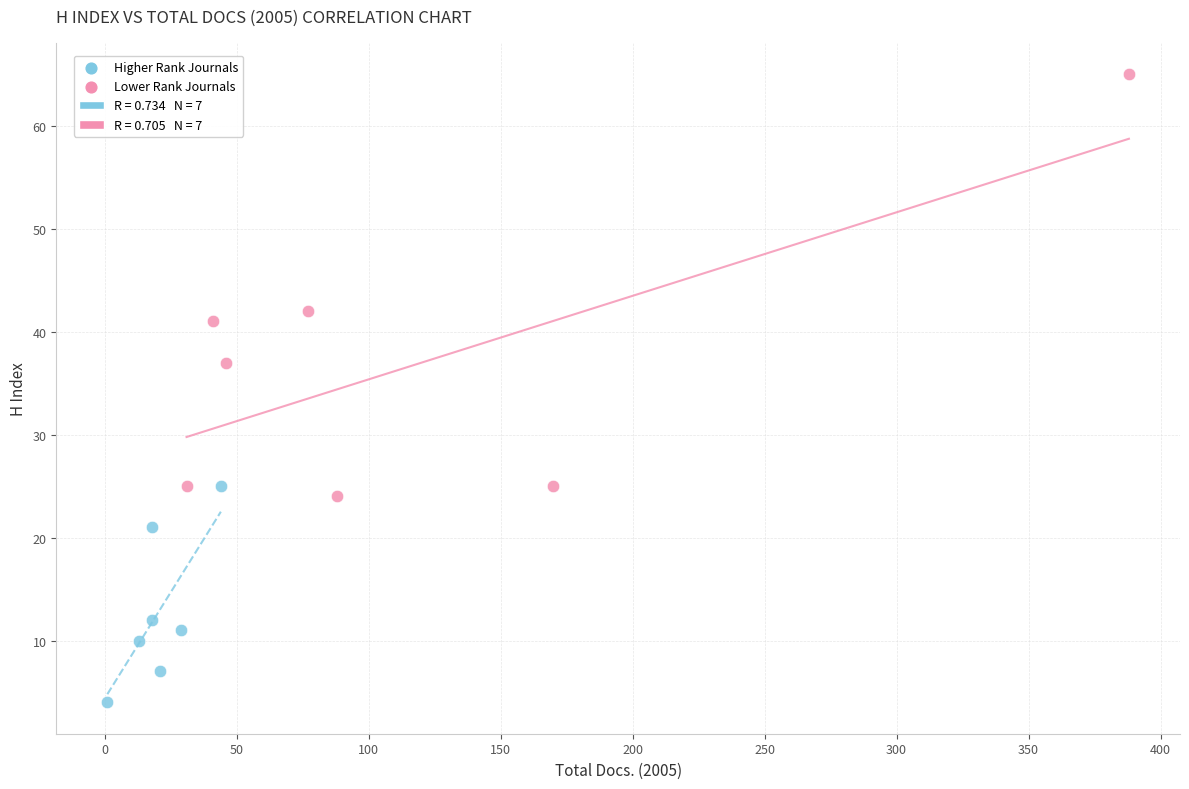

Which series reaches the minimum Y coordinate?

Higher Rank Journals